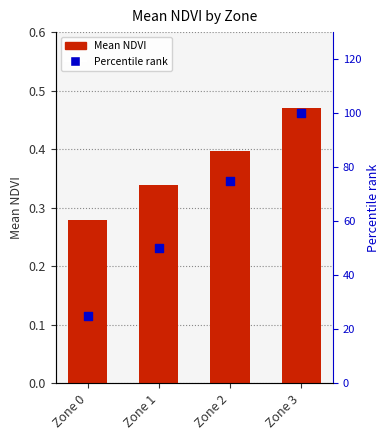

What is the total value across all series at Zone 1?

50.3